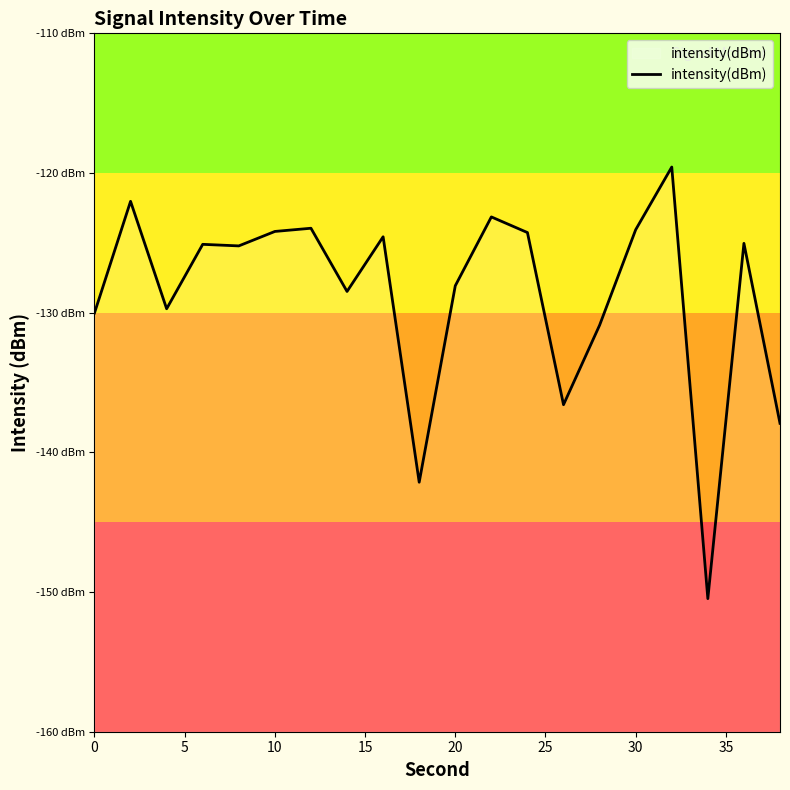

Does the chart have visible grid lines?

No